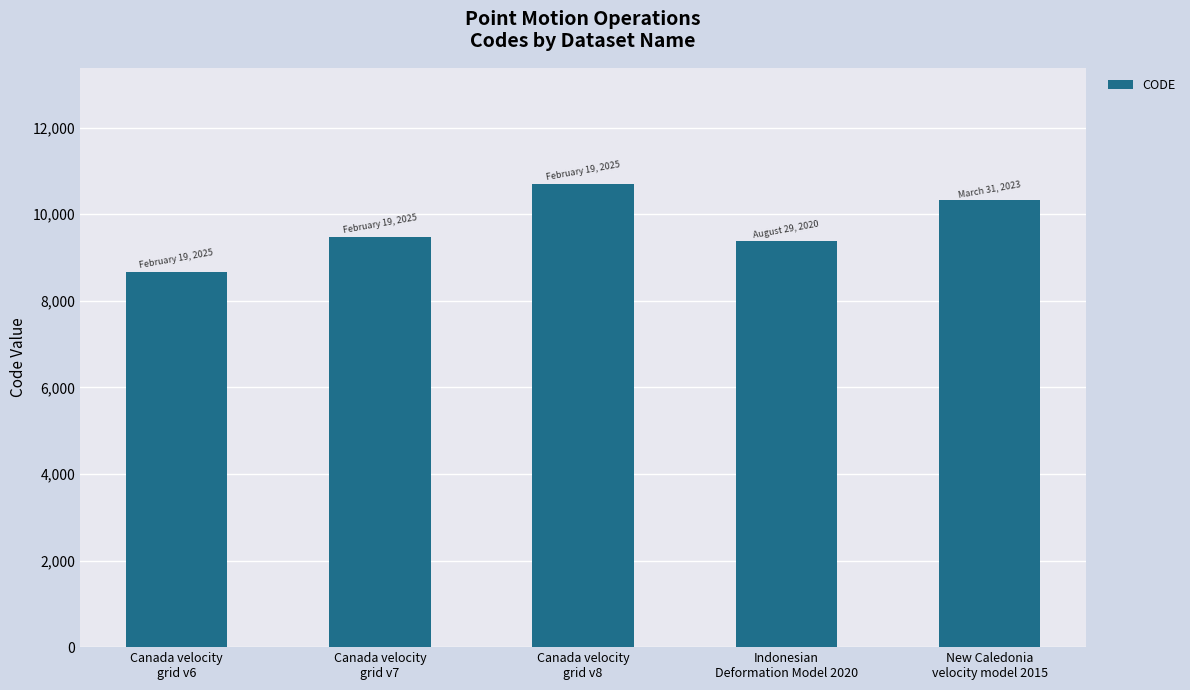

What is the value of the 1st bar from the left?

8676